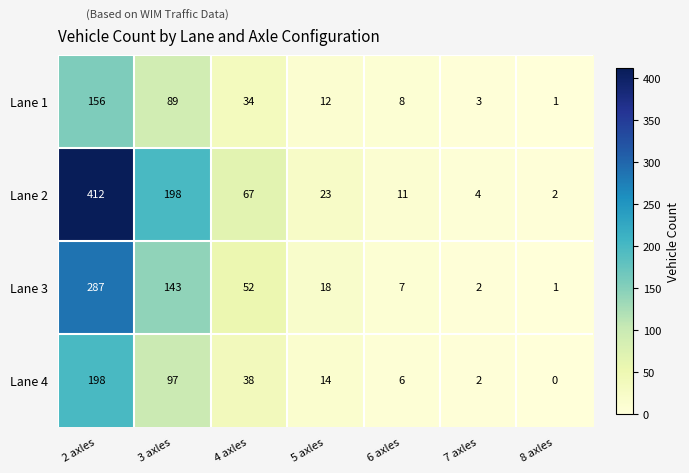

At 4 axles, list the series in order from largest to smallest.

Lane 2, Lane 3, Lane 4, Lane 1